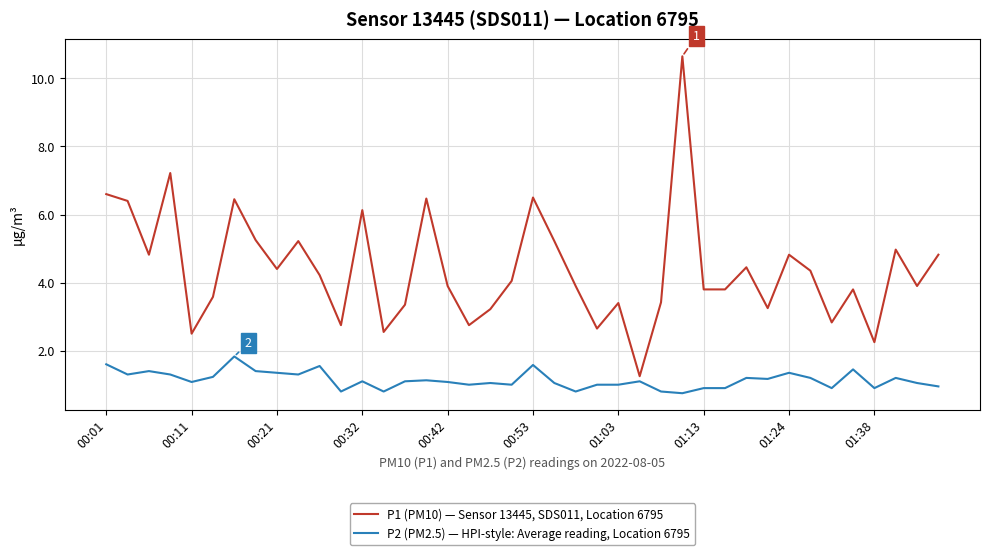

Which series has the largest range (max minus min)?

P1 (PM10) — Sensor 13445, SDS011, Location 6795